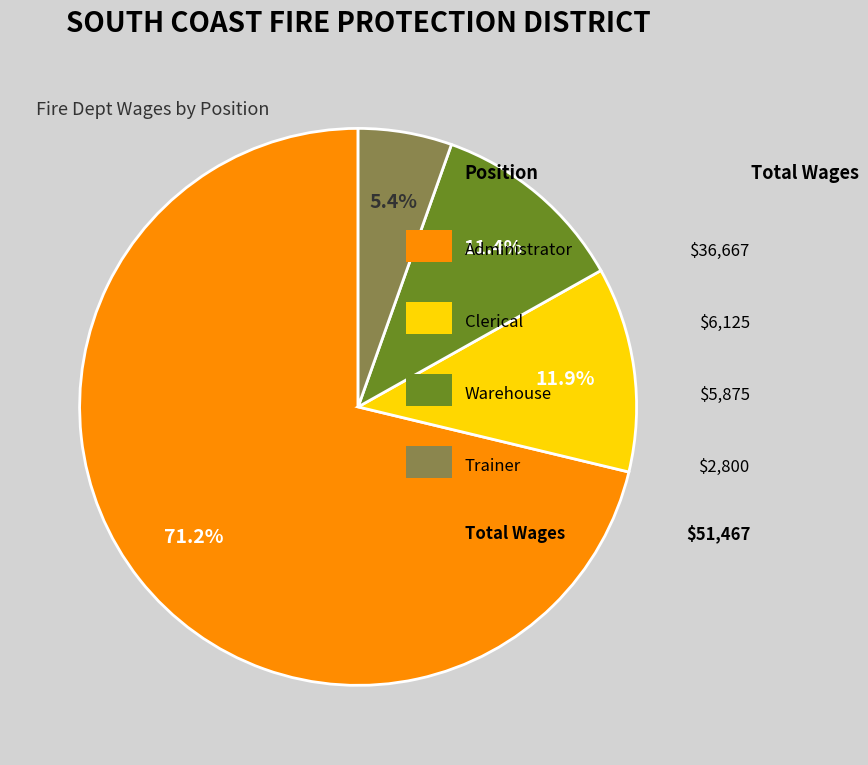

Is there a majority slice in this chart?

Yes